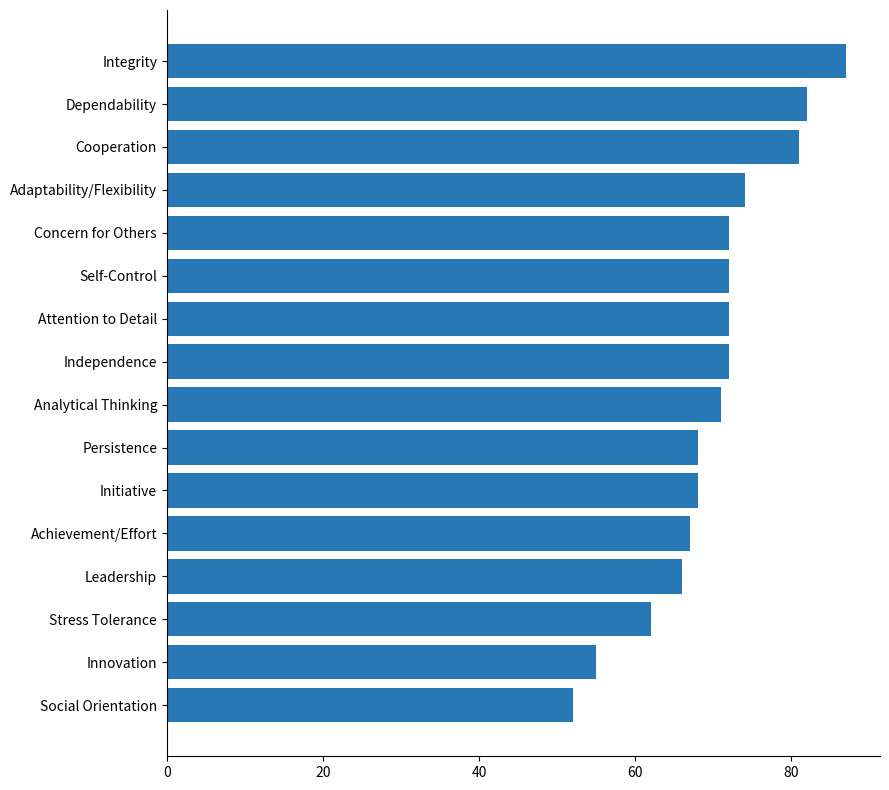

What is the minimum value shown in the chart?

52